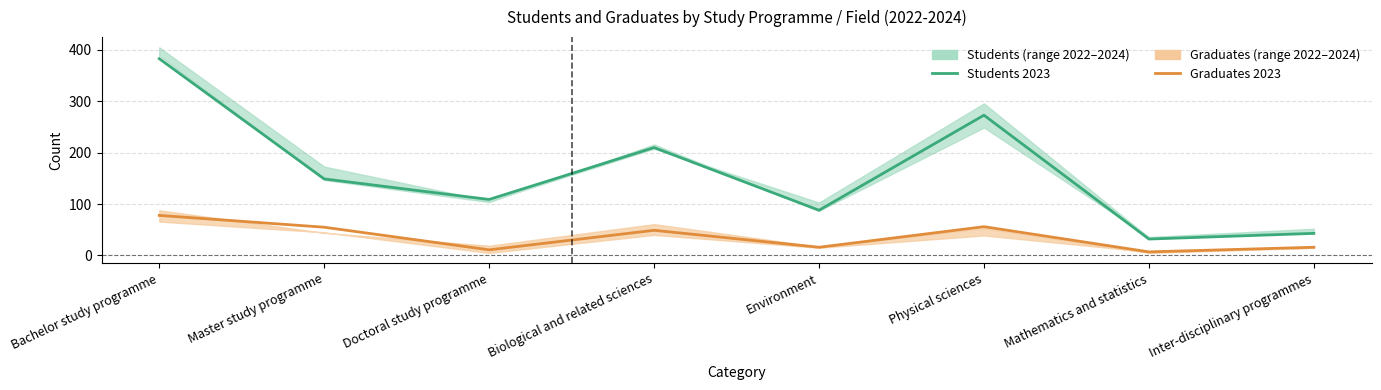

Reading right to left, what are all the values shown in this chart?

Students 2023: Inter-disciplinary programmes=43	Mathematics and statistics=32	Physical sciences=273	Environment=88	Biological and related sciences=210	Doctoral study programme=109	Master study programme=149	Bachelor study programme=383
Graduates 2023: Inter-disciplinary programmes=16	Mathematics and statistics=7	Physical sciences=56	Environment=16	Biological and related sciences=49	Doctoral study programme=11	Master study programme=55	Bachelor study programme=78